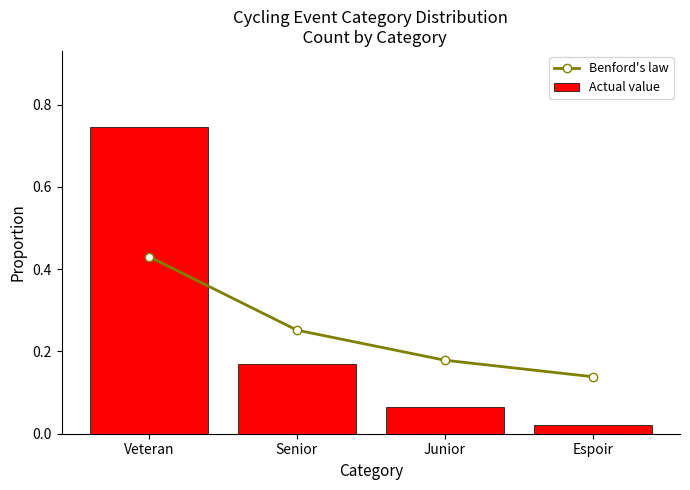

Between Veteran and Junior, which series saw the biggest shift?

Actual value